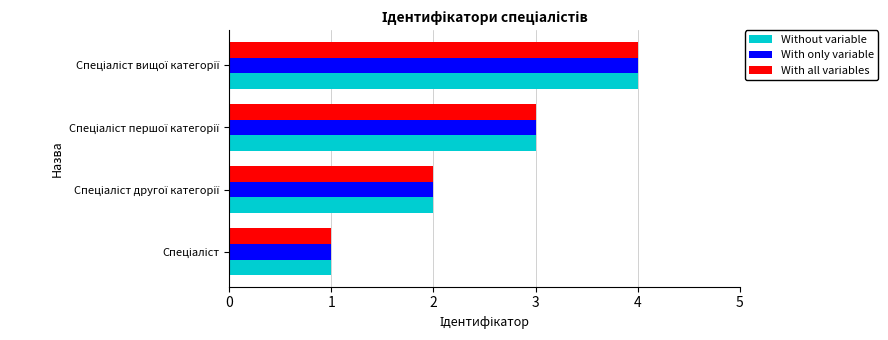

What is the difference between the maximum and minimum values in the With all variables series?

3